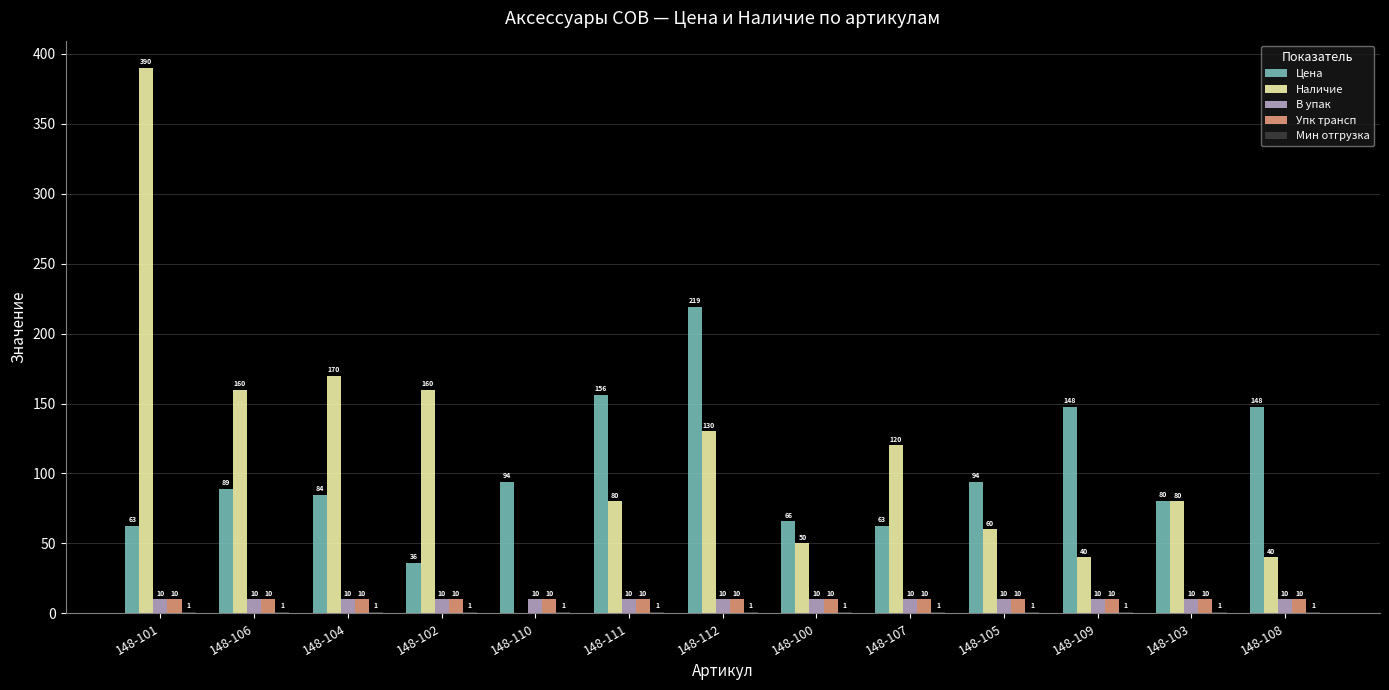

Are the bars grouped side by side (vs. stacked)?

Yes